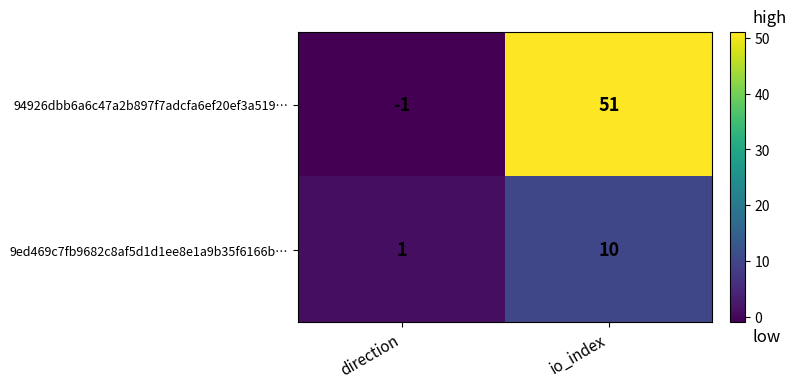

How many values in 94926dbb6a6c47a2b897f7adcfa6ef20ef3a519… are above zero?

1